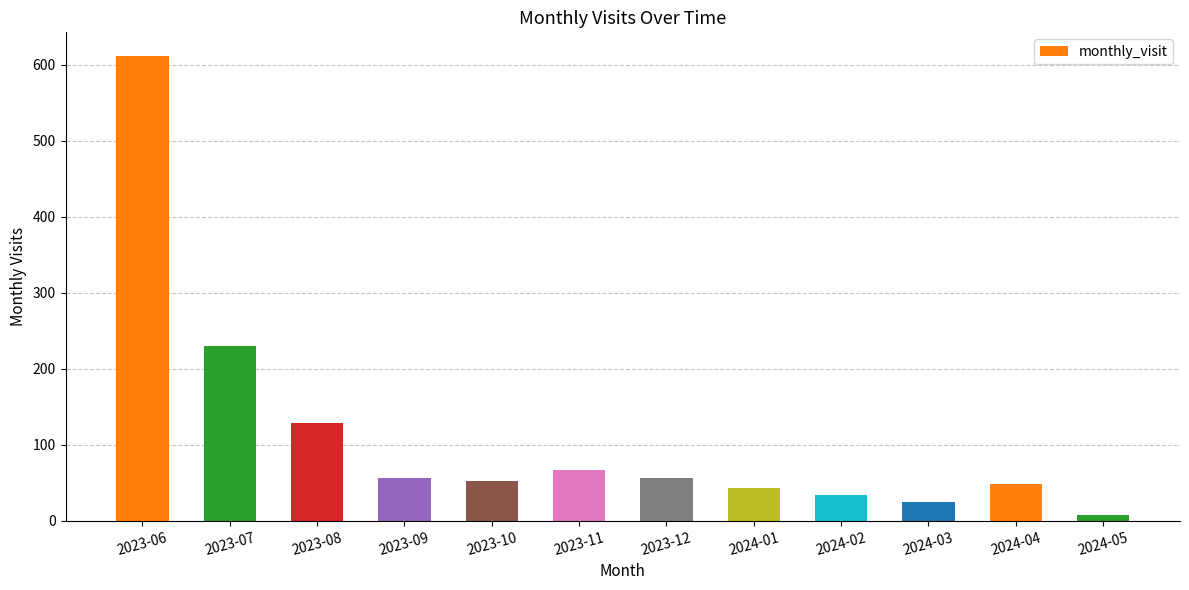

Where is the data nearest to the value 310?

2023-07